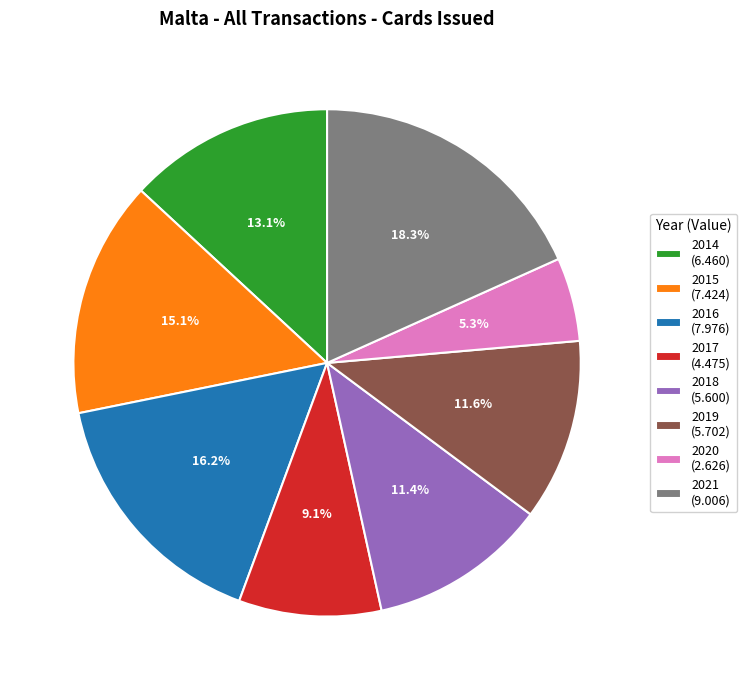

Does 2018 (5.600) represent more than half of the total?

No